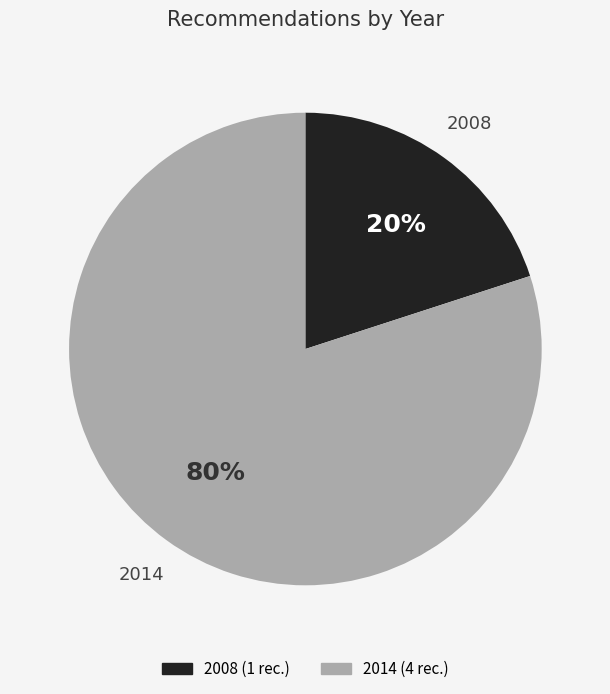

To the nearest percent, what is the average slice percentage?

50%